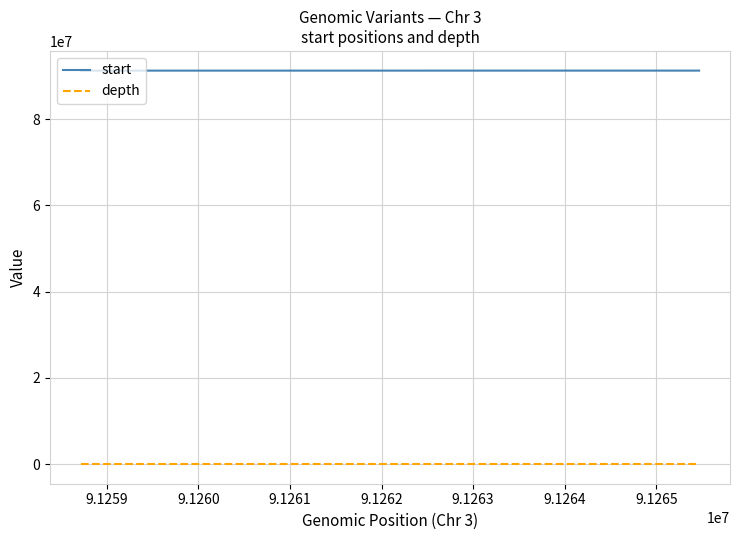

True or false: start and depth cross at least once.

False